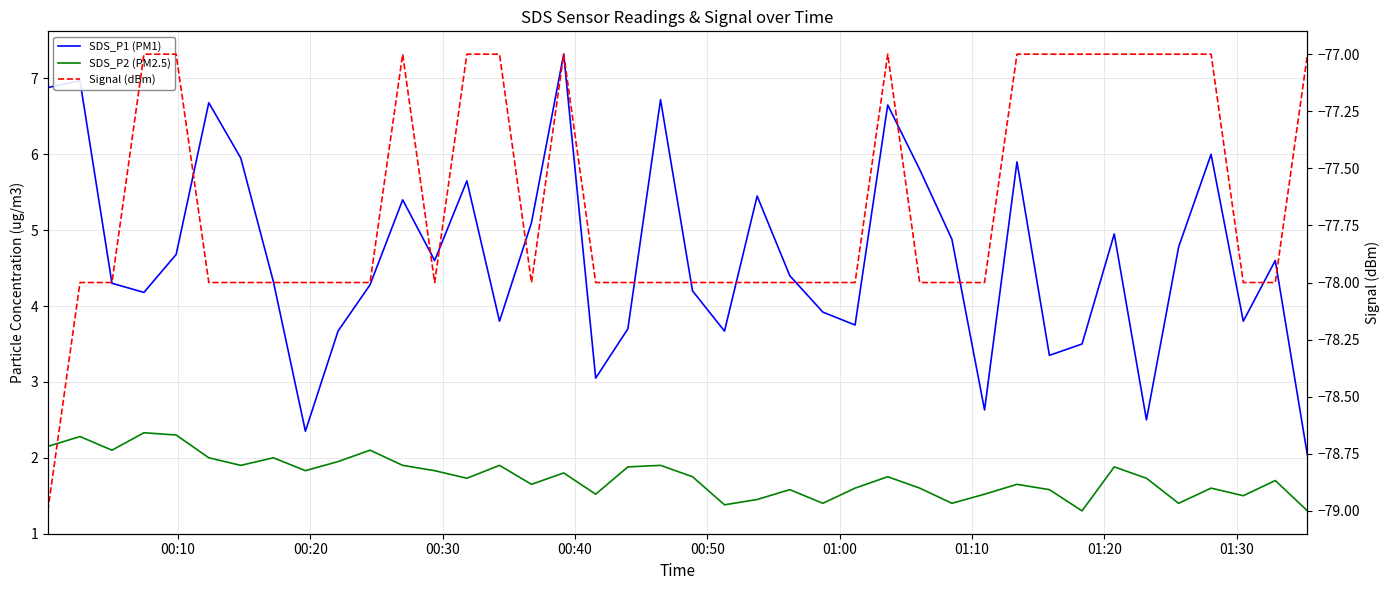

What is the value of the Signal (dBm) point at the 3rd from the left?

-78.0